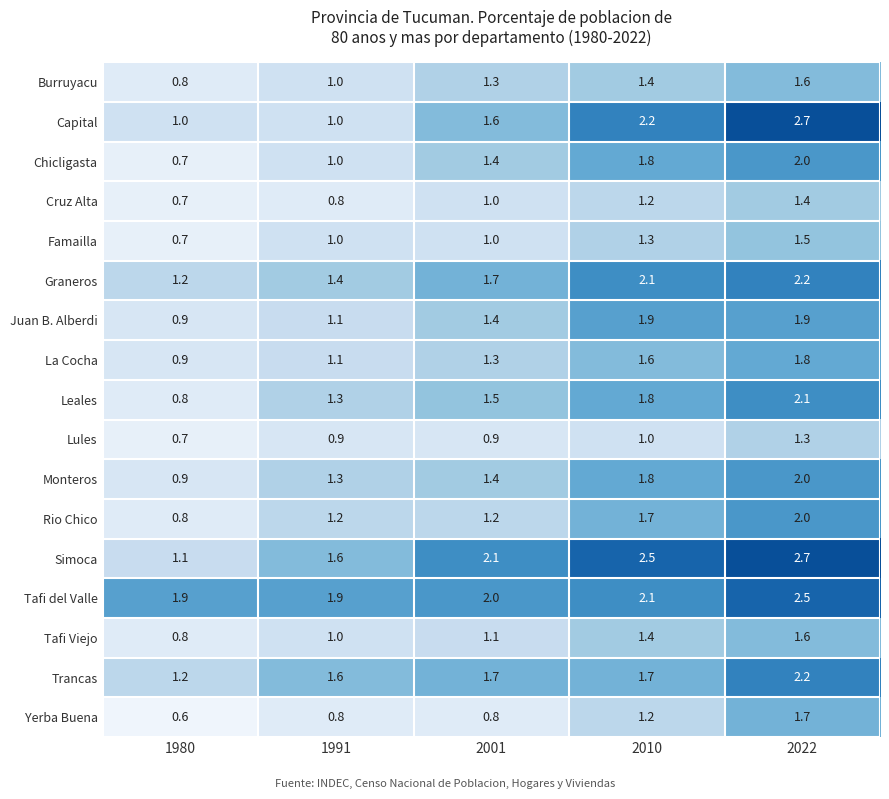

At which category does the chart reach its peak across all series?

2022